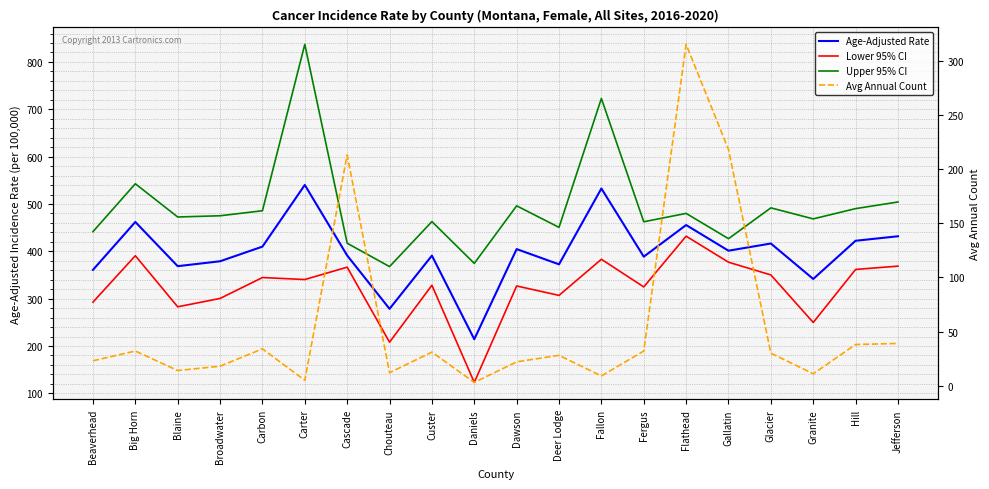

Rank the categories by Age-Adjusted Rate value from lowest to highest.

Daniels, Chouteau, Granite, Beaverhead, Blaine, Deer Lodge, Broadwater, Fergus, Custer, Cascade, Gallatin, Dawson, Carbon, Glacier, Hill, Jefferson, Flathead, Big Horn, Fallon, Carter